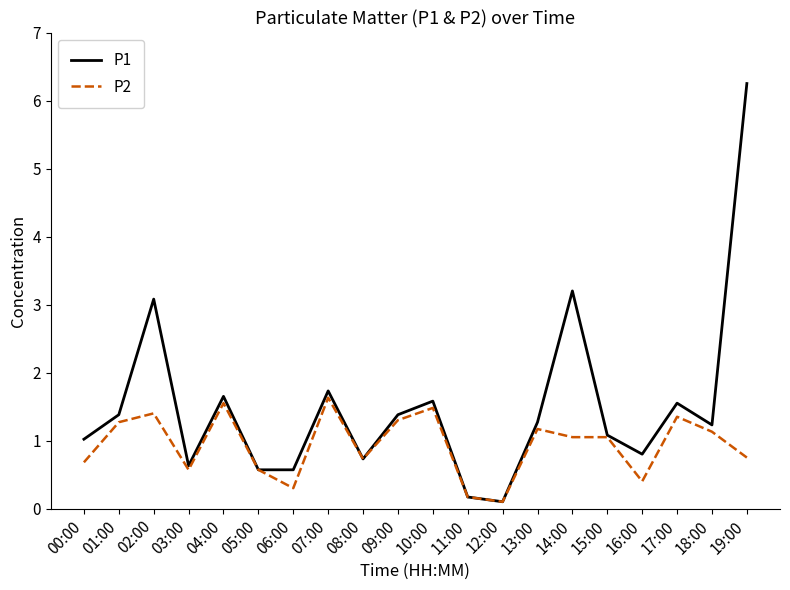

List the series in order of their peak value, lowest first.

P2, P1